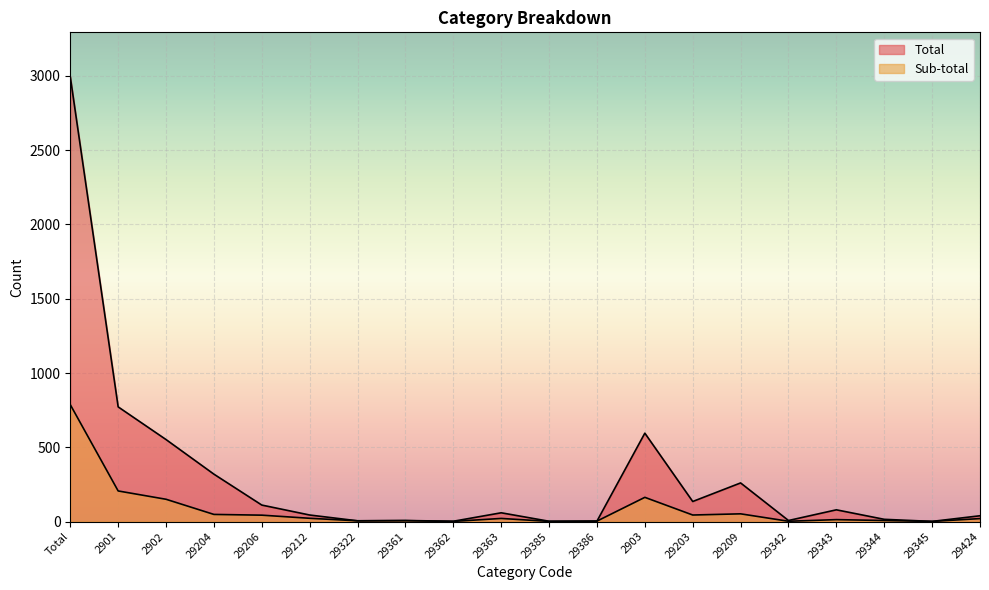

What position from the right is 29204?

17